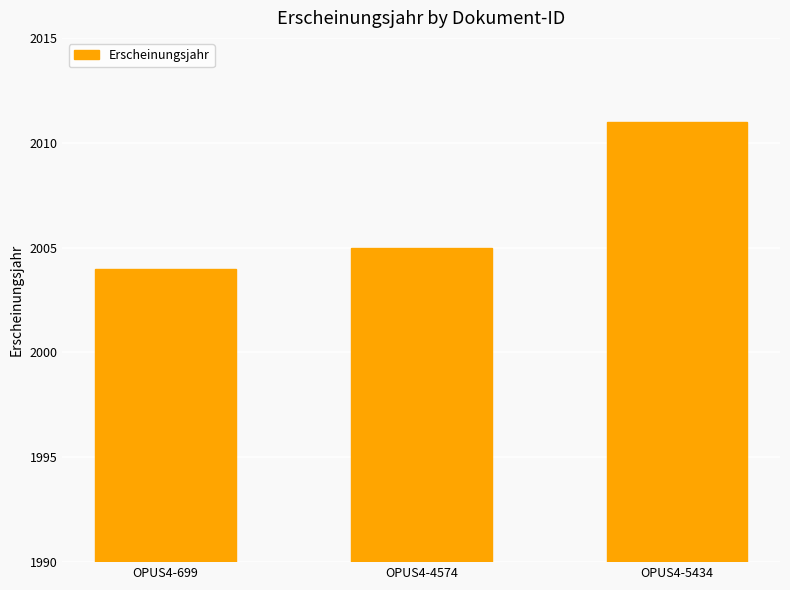

Rank the categories by value from highest to lowest.

OPUS4-5434, OPUS4-4574, OPUS4-699